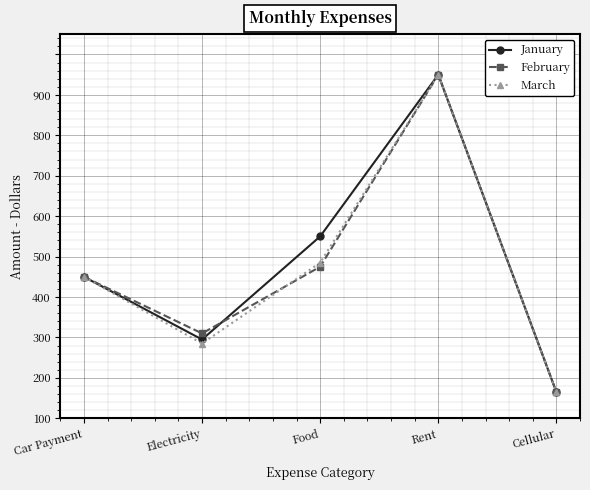

At how many categories does at least one series exceed 688?

1